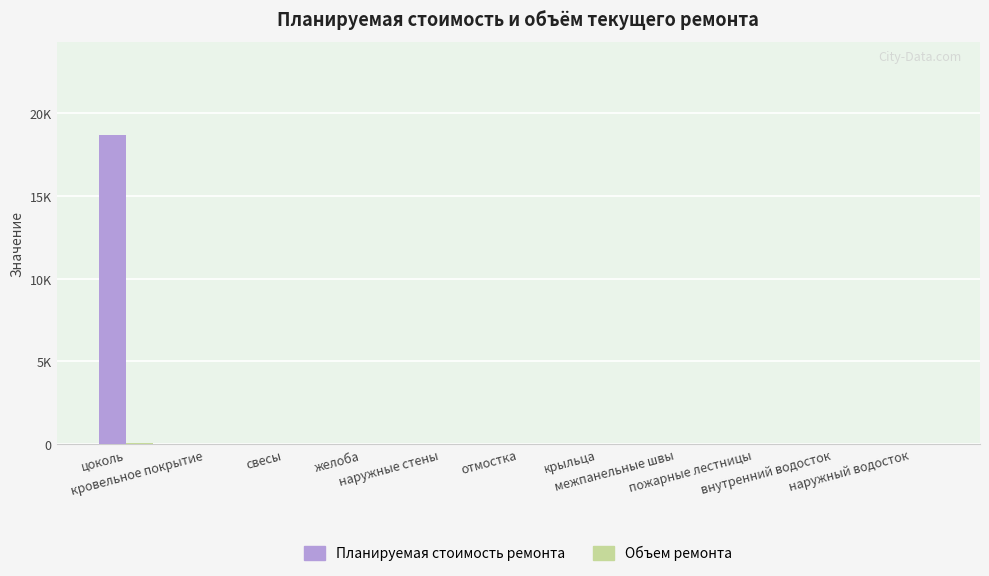

Which has a higher value, цоколь or пожарные лестницы?

цоколь